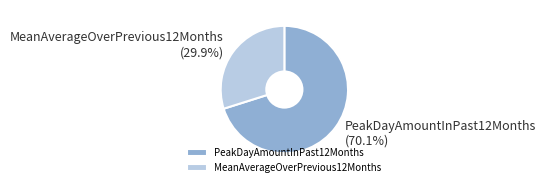

Between MeanAverageOverPrevious12Months and PeakDayAmountInPast12Months, which is larger?

PeakDayAmountInPast12Months